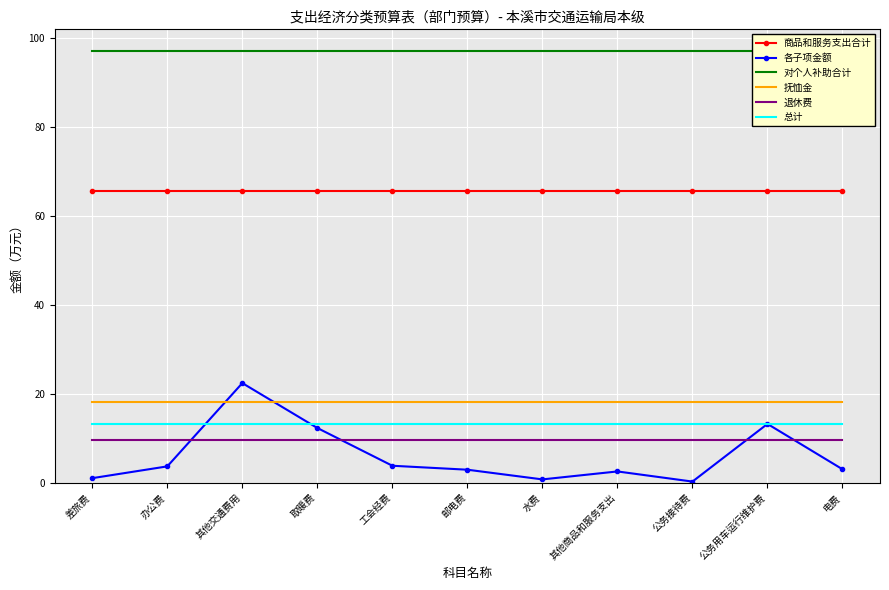

What is the total value across all series at 工会经费?

207.4